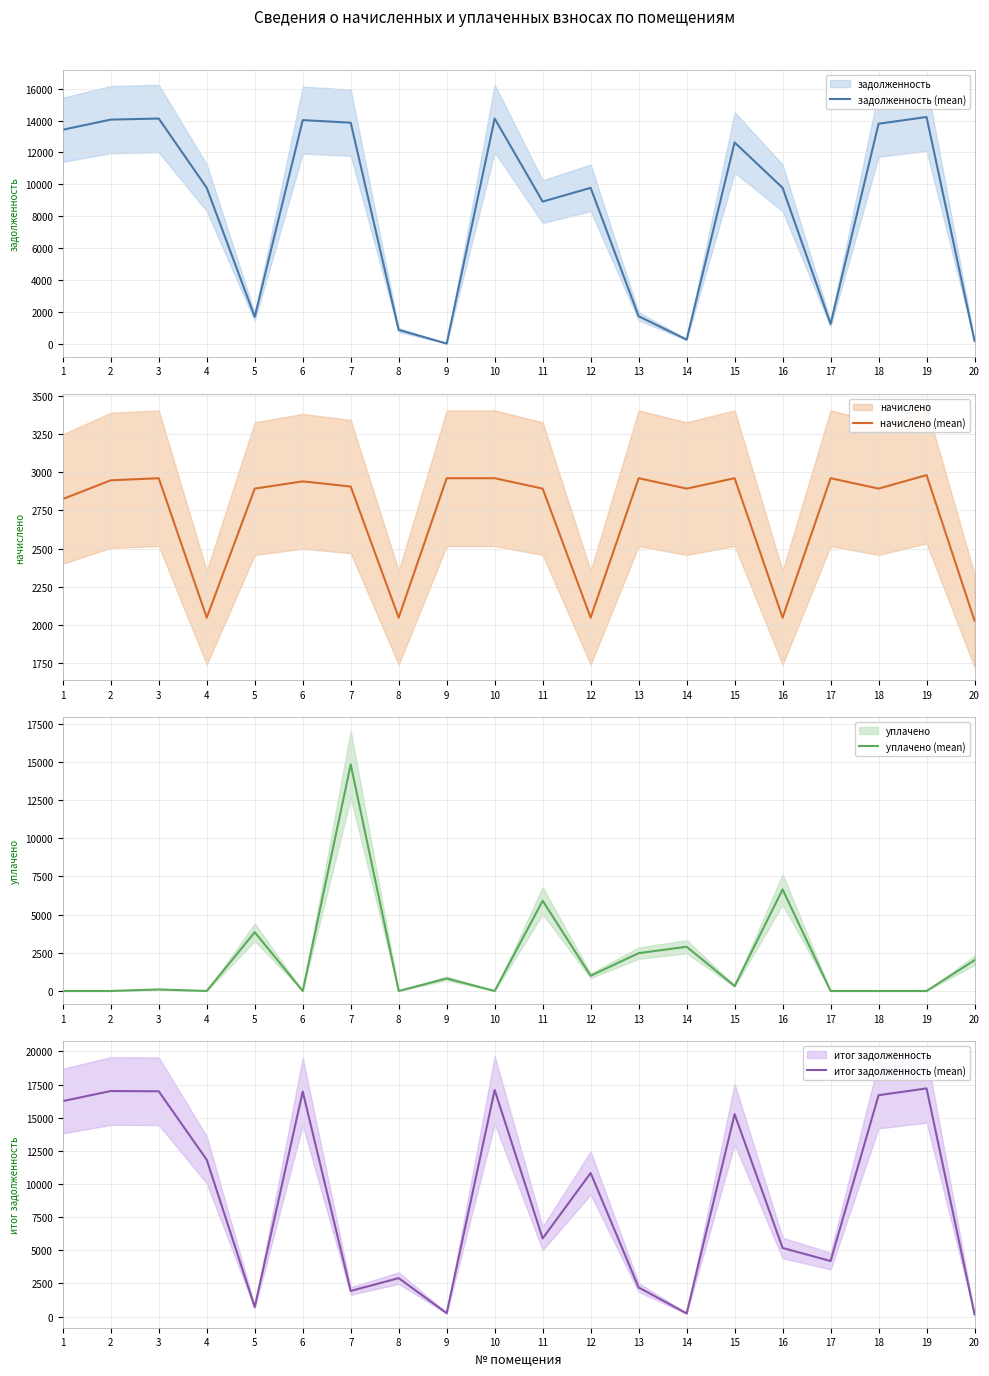

Reading right to left, transcribe all the data shown in this chart.

задолженность (mean): 20=156.7	19=14228.0	18=13805.8	17=1233.2	16=9777.7	15=12630.6	14=246.9	13=1713.2	12=9777.7	11=8915.8	10=14130.6	9=0.0	8=853.4	7=13870.7	6=14033.0	5=1678.8	4=9777.7	3=14130.6	2=14065.6	1=13427.5
начислено (mean): 20=2027.6	19=2980.2	18=2891.8	17=2959.8	16=2048.0	15=2959.8	14=2891.8	13=2959.8	12=2048.0	11=2891.8	10=2959.8	9=2959.8	8=2048.0	7=2905.3	6=2939.3	5=2891.8	4=2048.0	3=2959.8	2=2946.1	1=2823.7
уплачено (mean): 20=2015.3	19=0.0	18=0.0	17=0.0	16=6650.0	15=324.1	14=2898.0	13=2476.0	12=998.6	11=5909.7	10=0.0	9=820.0	8=0.0	7=14839.1	6=0.0	5=3847.6	4=0.0	3=100.0	2=0.0	1=0.0
итог задолженность (mean): 20=169.0	19=17208.2	18=16697.5	17=4193.1	16=5175.8	15=15266.3	14=240.6	13=2196.9	12=10827.1	11=5897.8	10=17090.4	9=259.3	8=2901.4	7=1936.9	6=16972.3	5=722.9	4=11825.8	3=16990.4	2=17011.7	1=16251.2